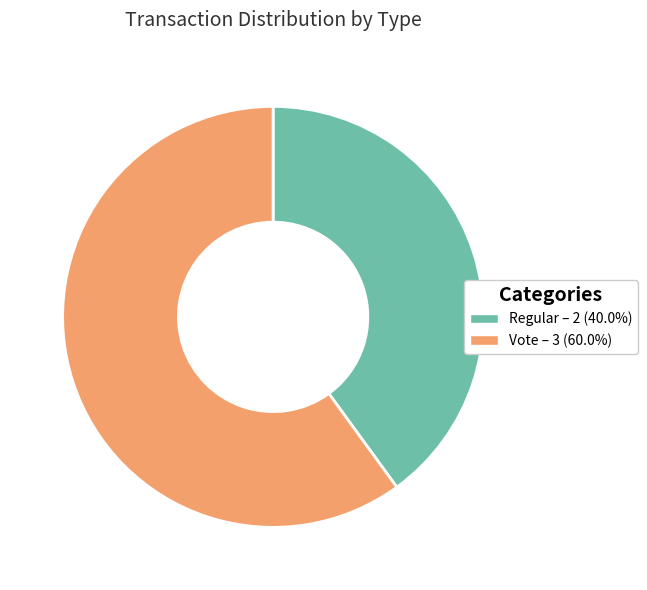

Do Regular and Vote together represent more than half of the pie?

Yes